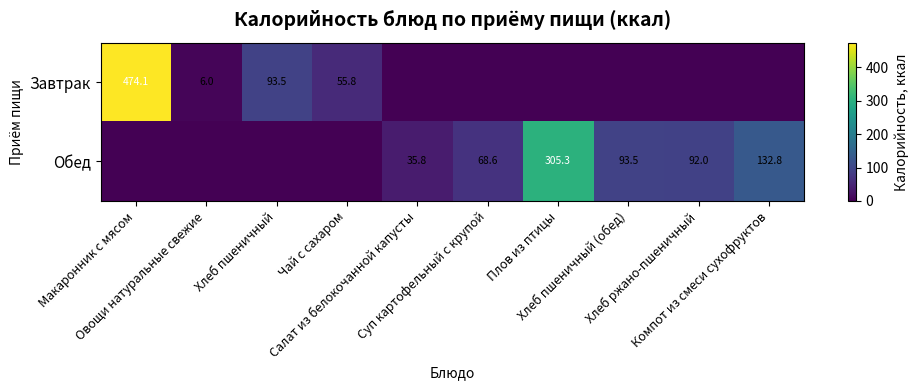

Rank the series by their maximum value, from lowest to highest.

Обед, Завтрак